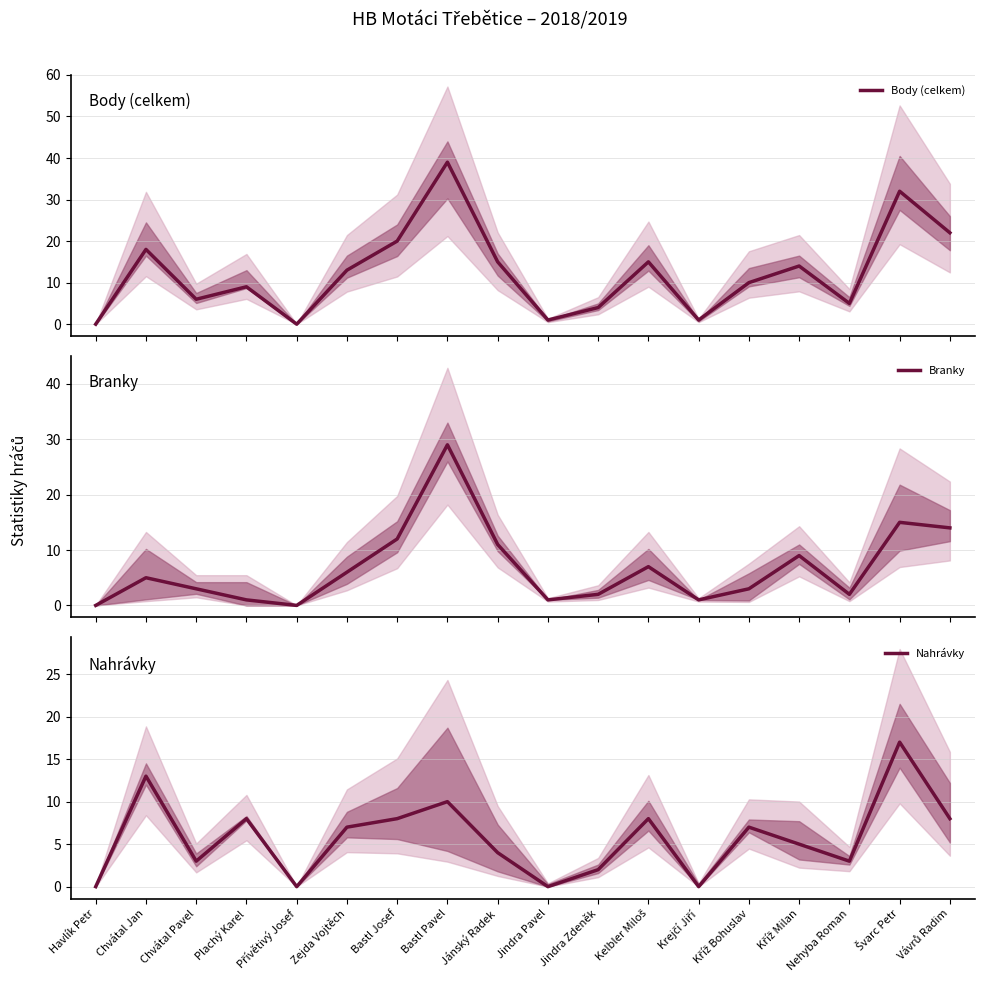

Which category has the highest value across all series?

Bastl Pavel